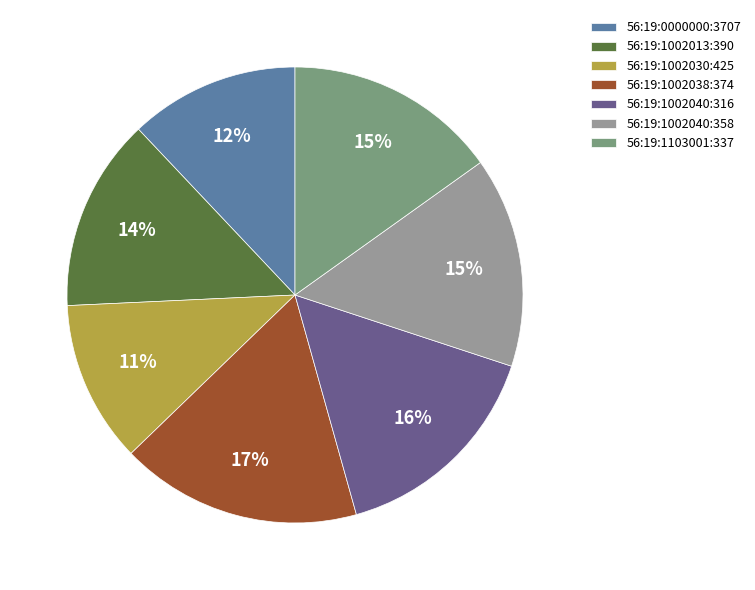

True or false: 56:19:1002040:316 accounts for 16% of the total.

True